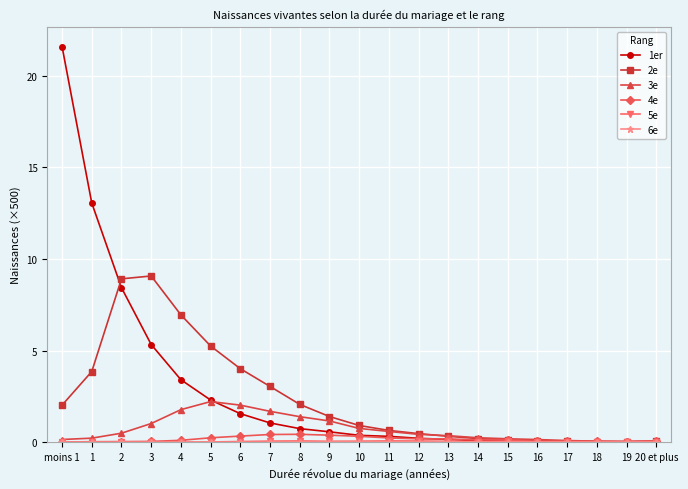

Which series has the widest spread of values?

1er